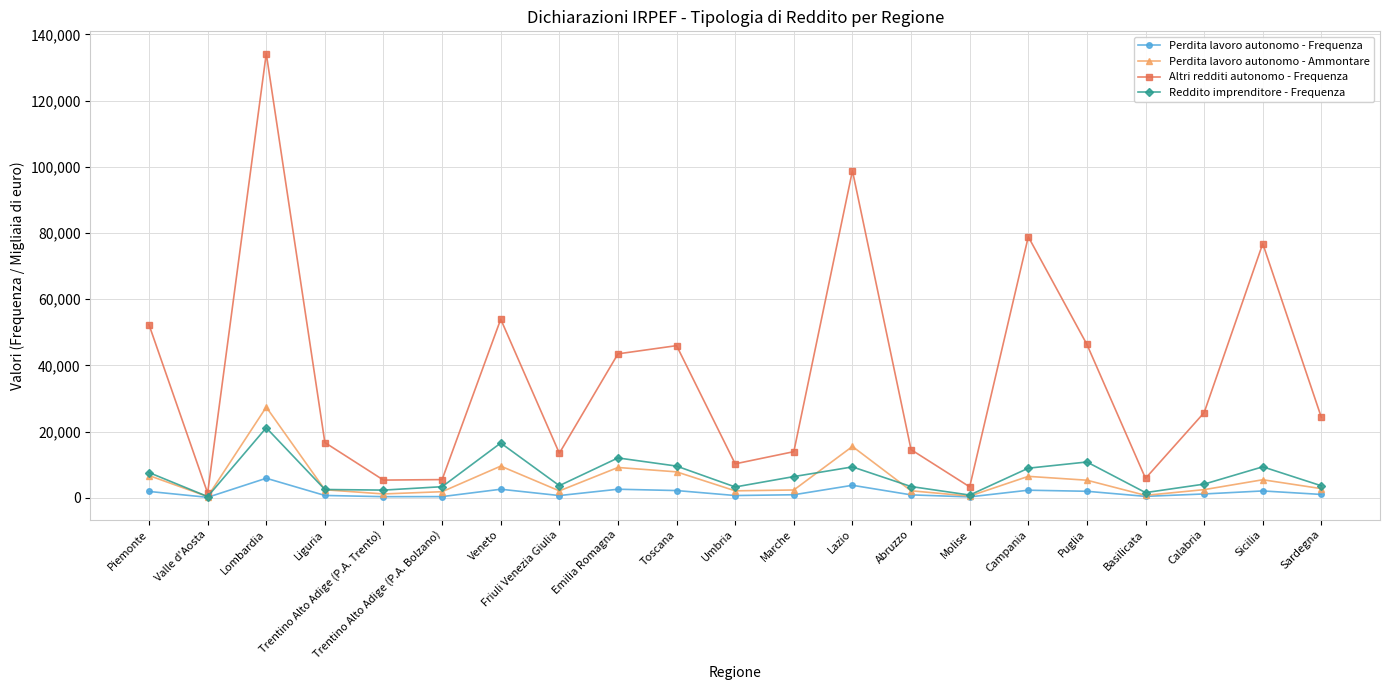

At which label does Perdita lavoro autonomo - Ammontare first exceed 2435?

Piemonte